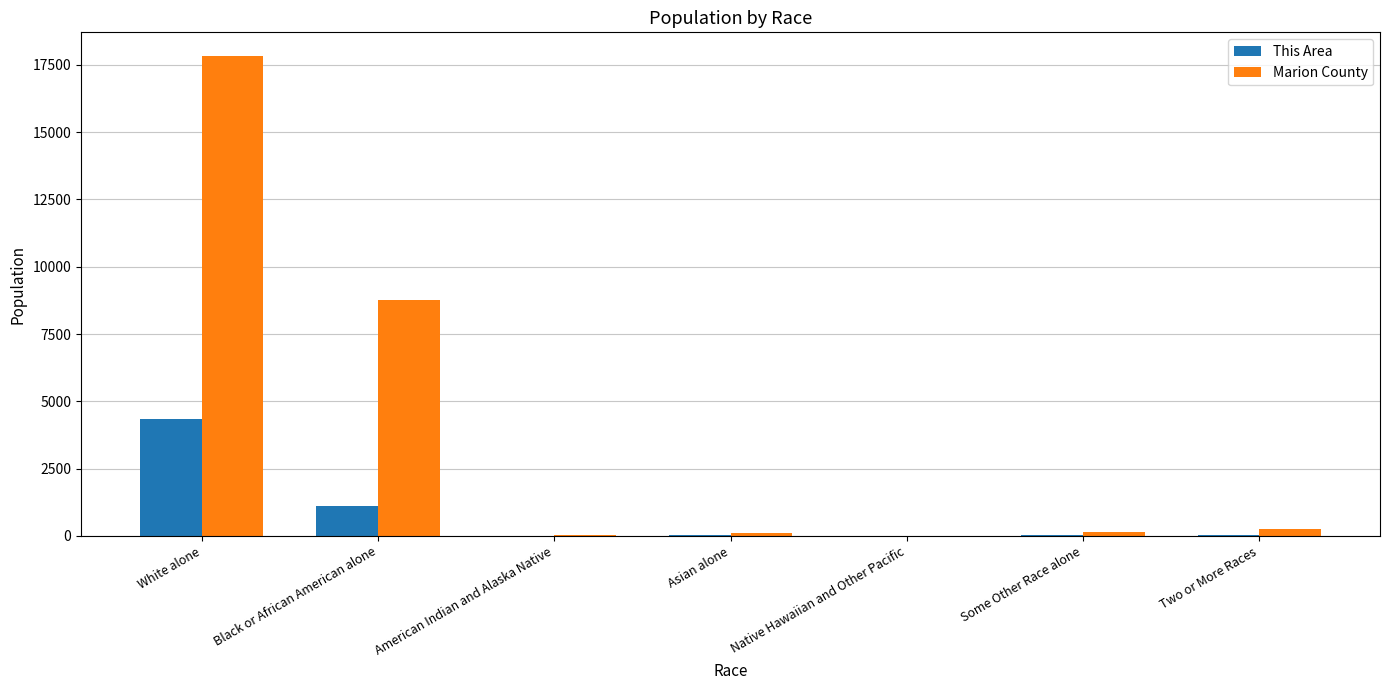

What is the sum of the Marion County values at Native Hawaiian and Other Pacific and Two or More Races?

252